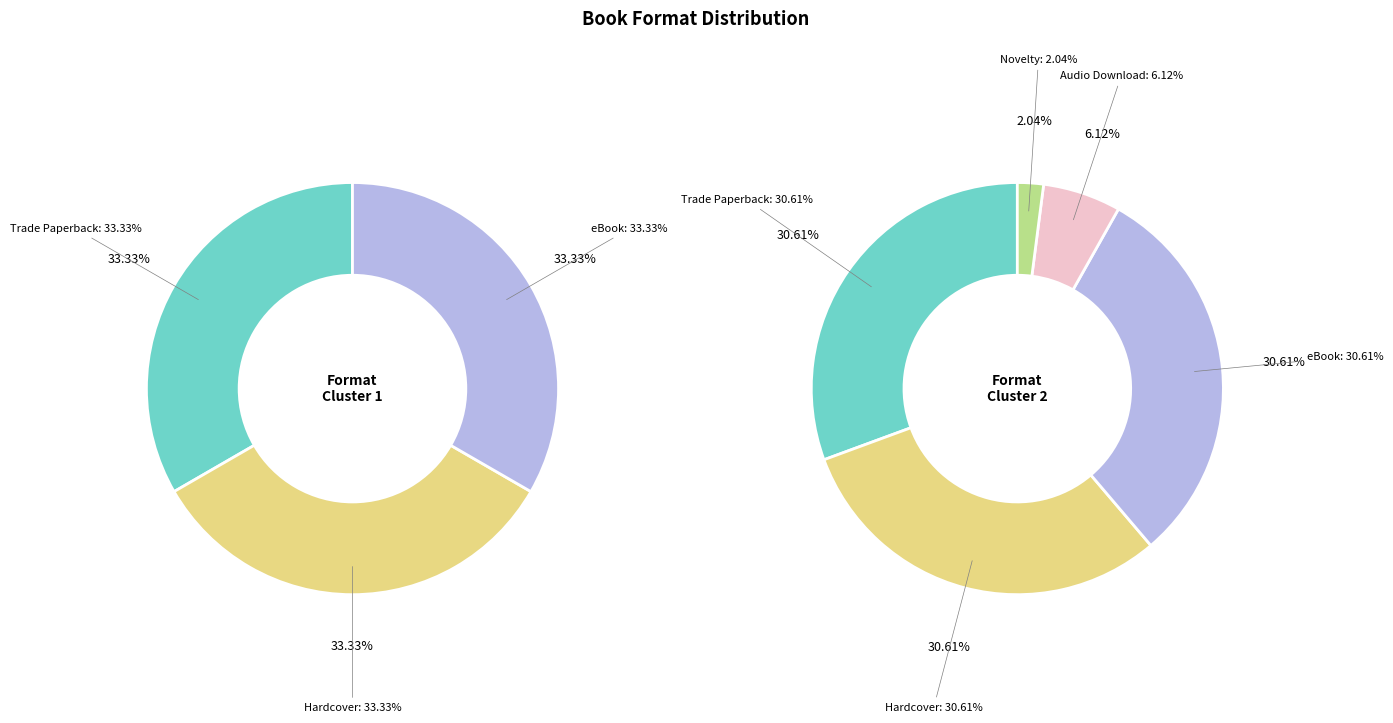

To the nearest percent, what is the combined percentage of Trade Paperback and Audio Download?

37%